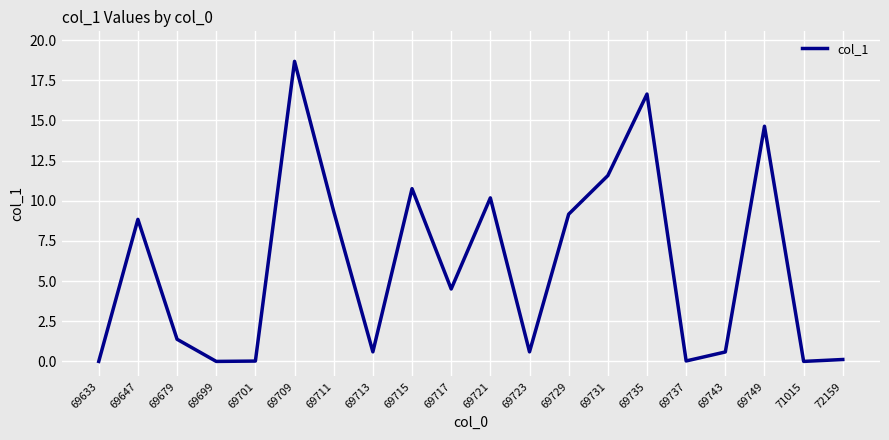

Which label corresponds to the largest value in the chart?

69709